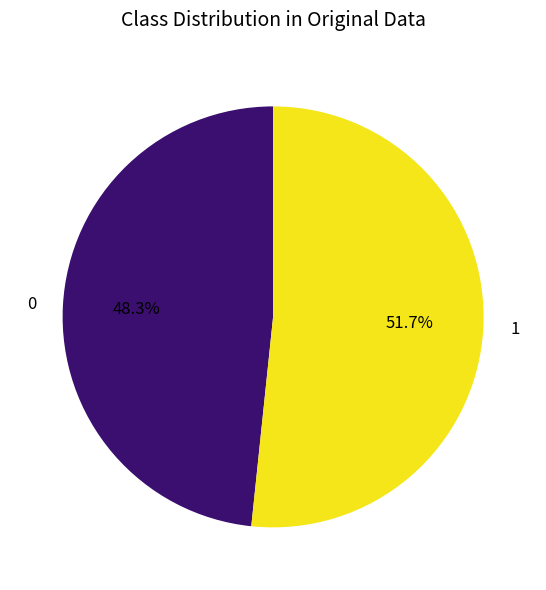

Is there a majority slice in this chart?

Yes